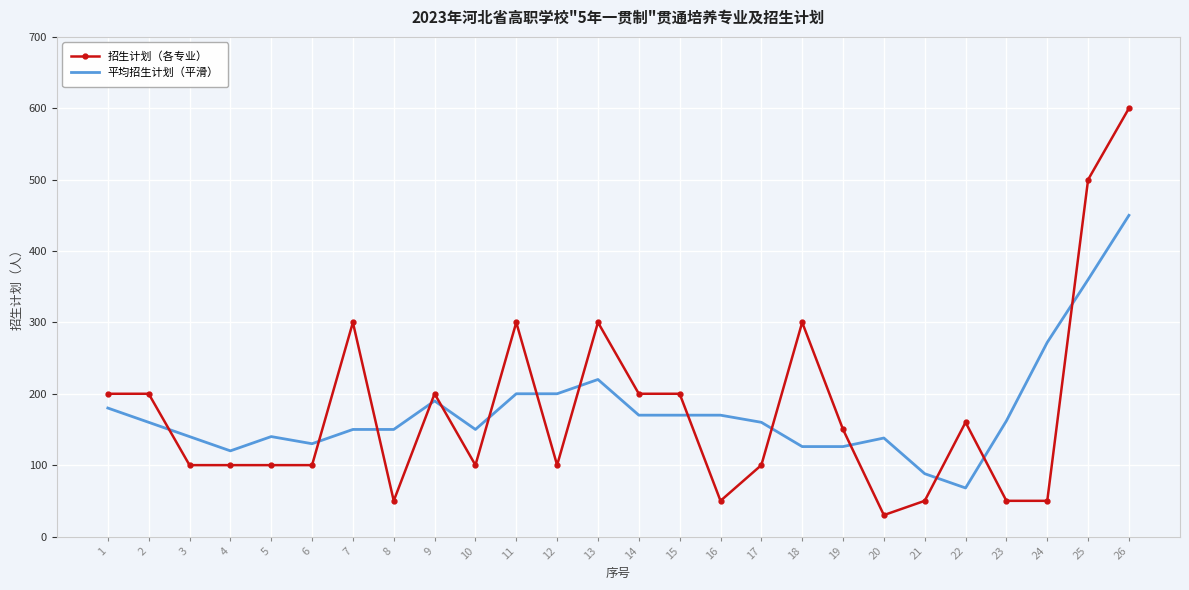

Count the number of data series in this chart.

2